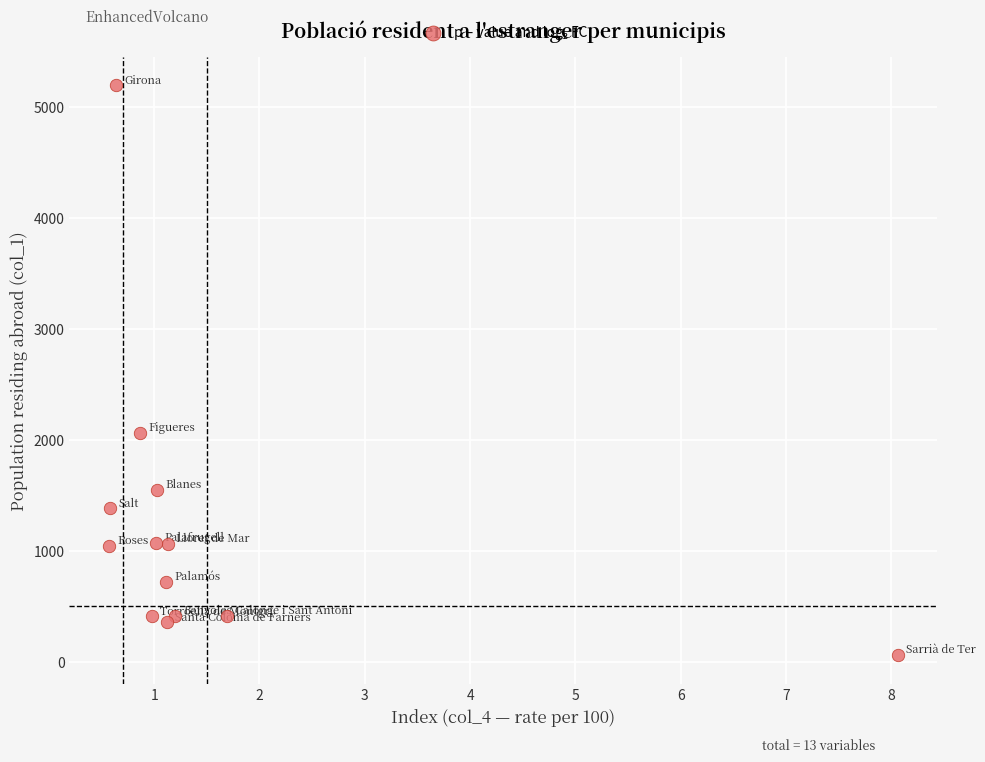

What Y value in the scatter plot is closest to 2626?

2064